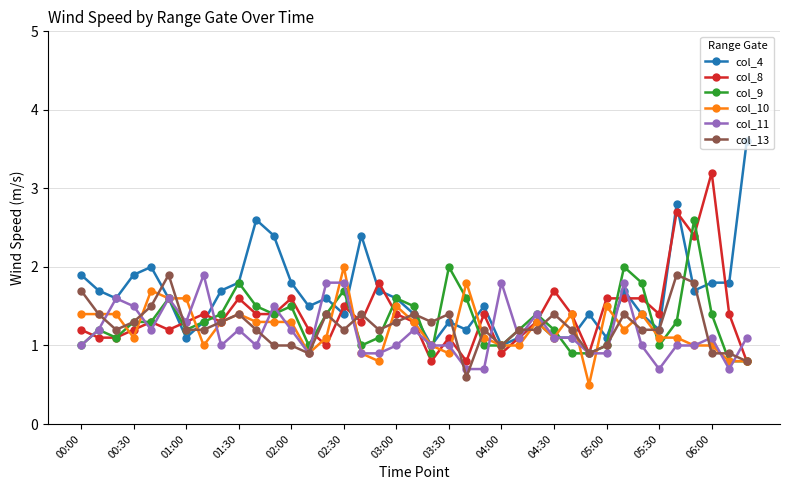

True or false: col_9 has more than 0 points higher than both neighbors.

True